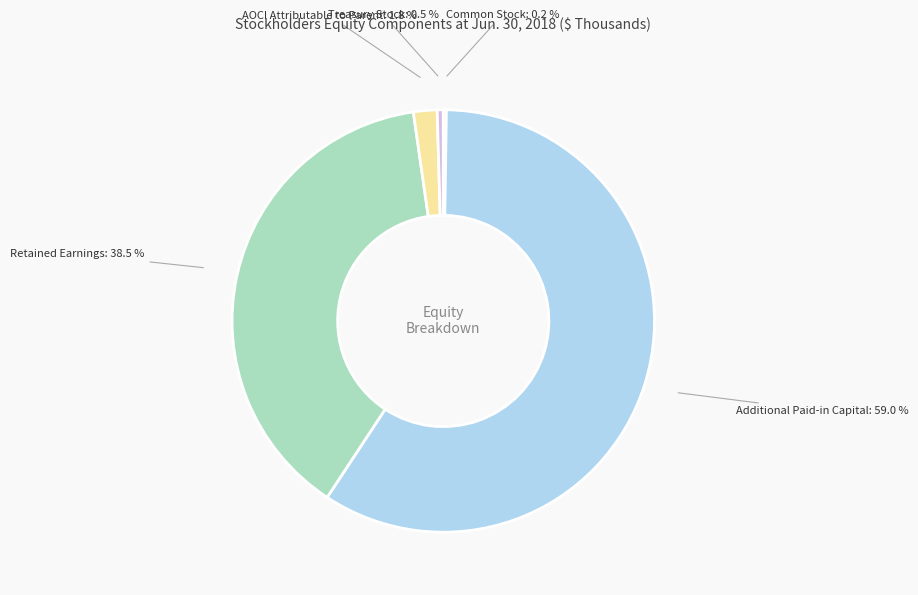

Which category accounts for the majority?

Additional Paid-in Capital